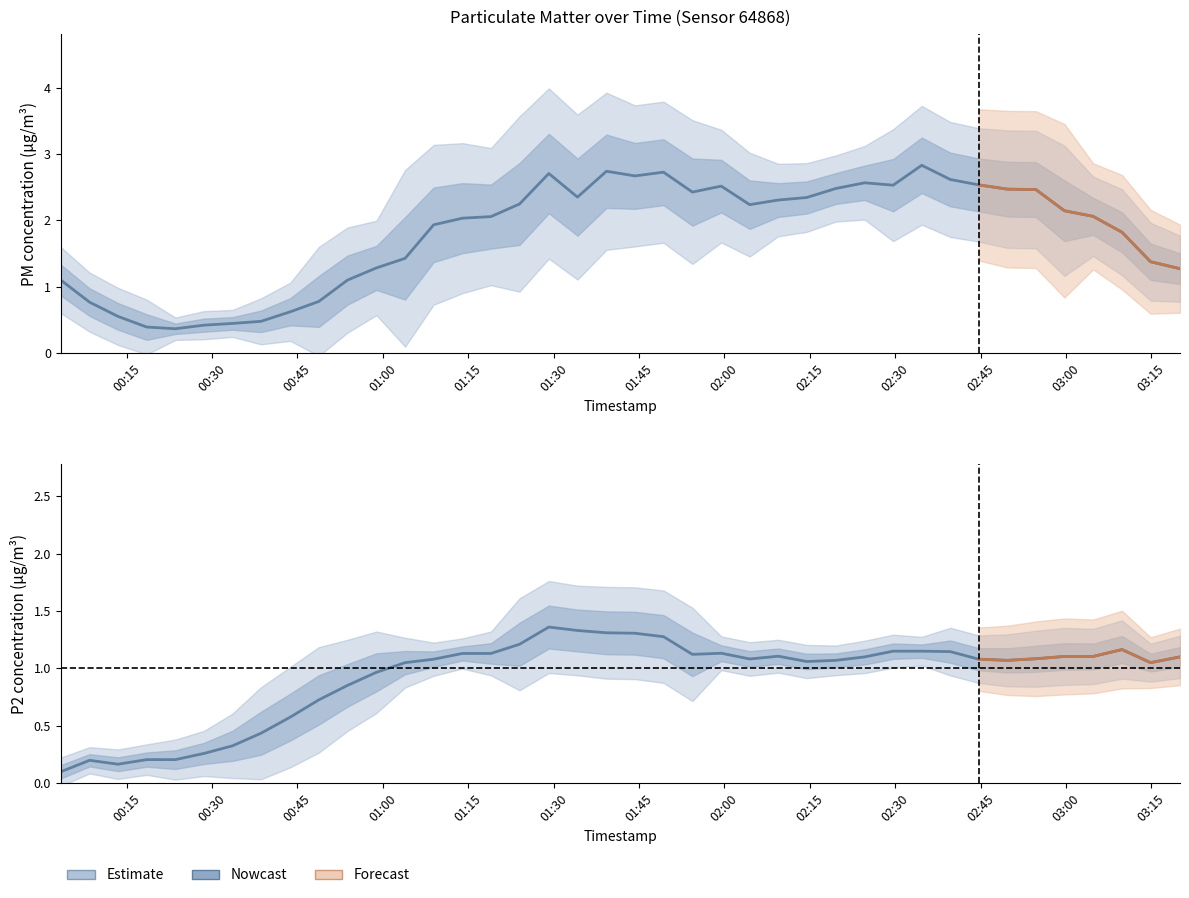

Between 03:00 and 01:15, which is larger?

03:00